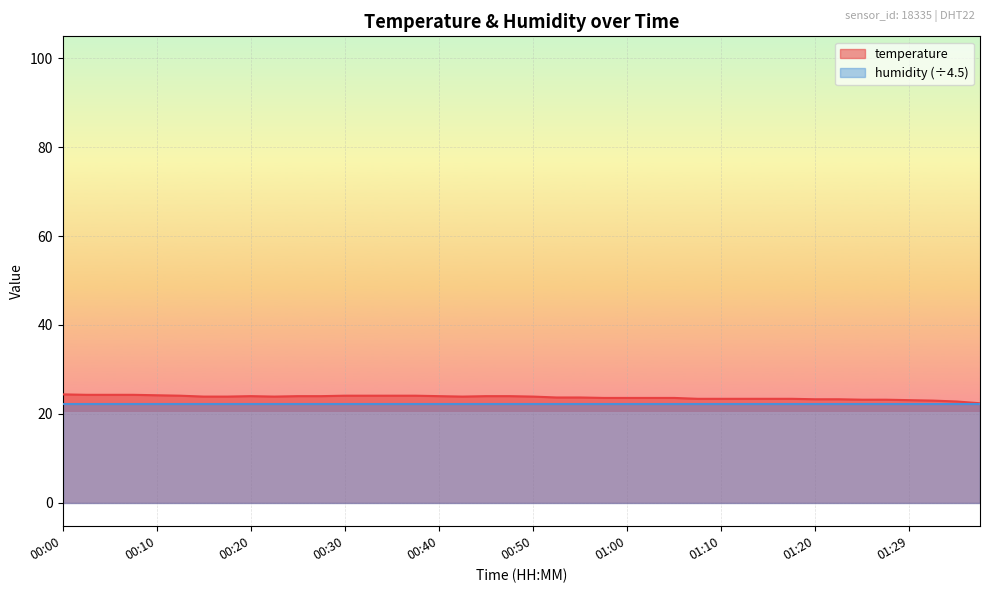

The value at 01:14 is 13.9. True or false?

False